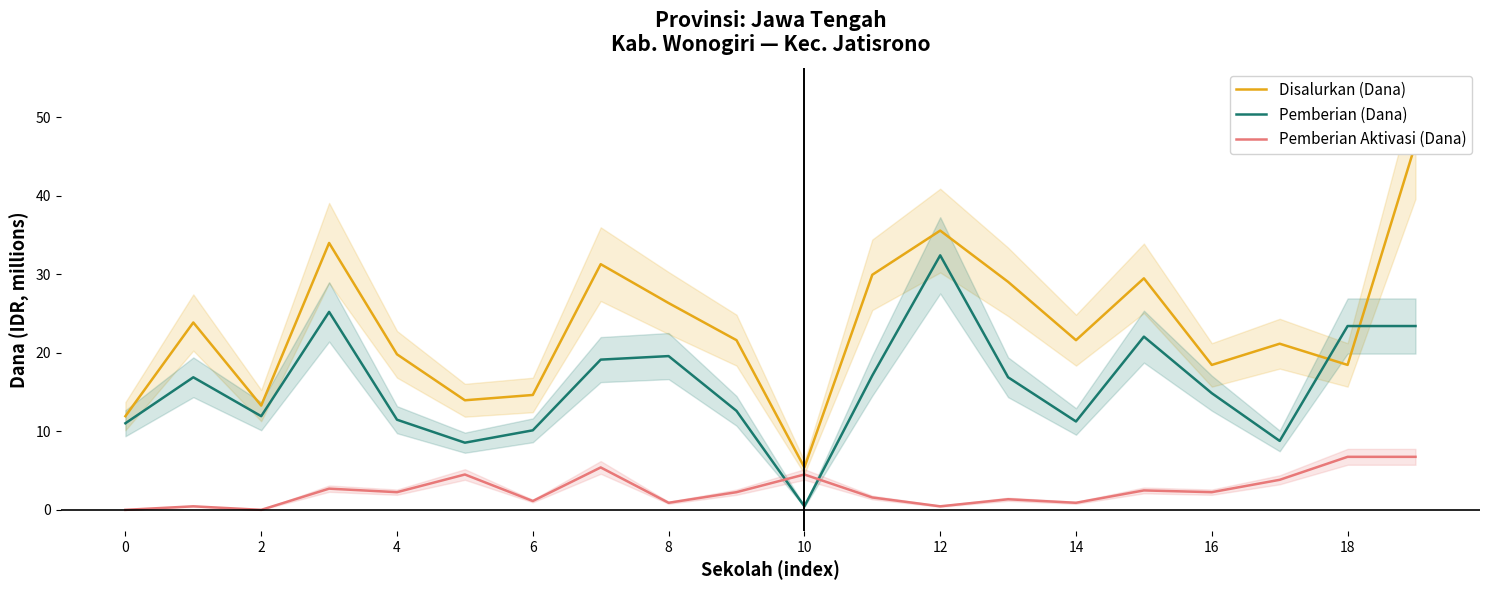

Which series ends up on top after the final intersection of Pemberian (Dana) and Pemberian Aktivasi (Dana)?

Pemberian (Dana)